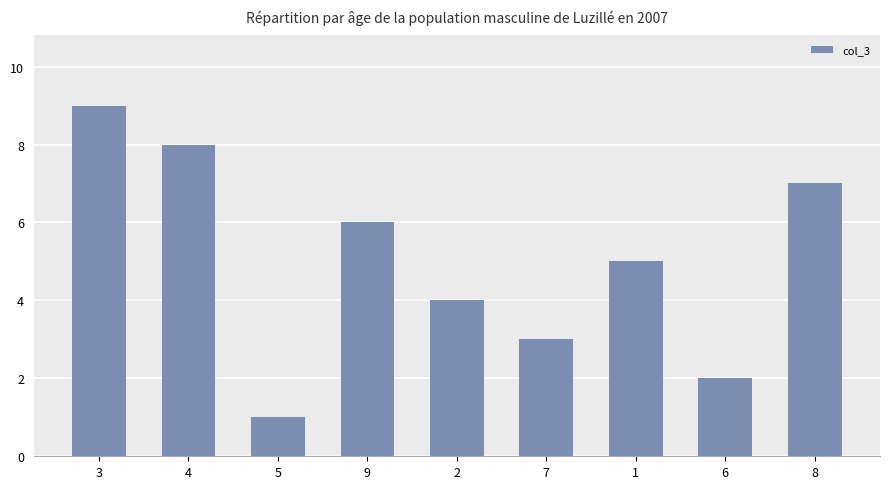

True or false: the data shows 12 at 3.

False